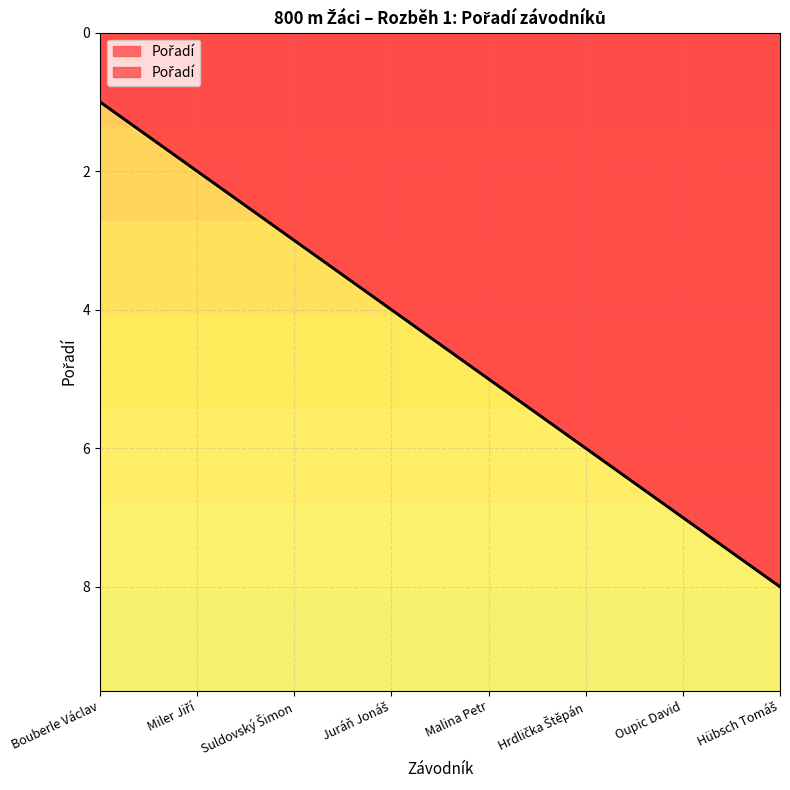

Reading left to right, extract all data points from this chart.

1	2	3	4	5	6	7	8